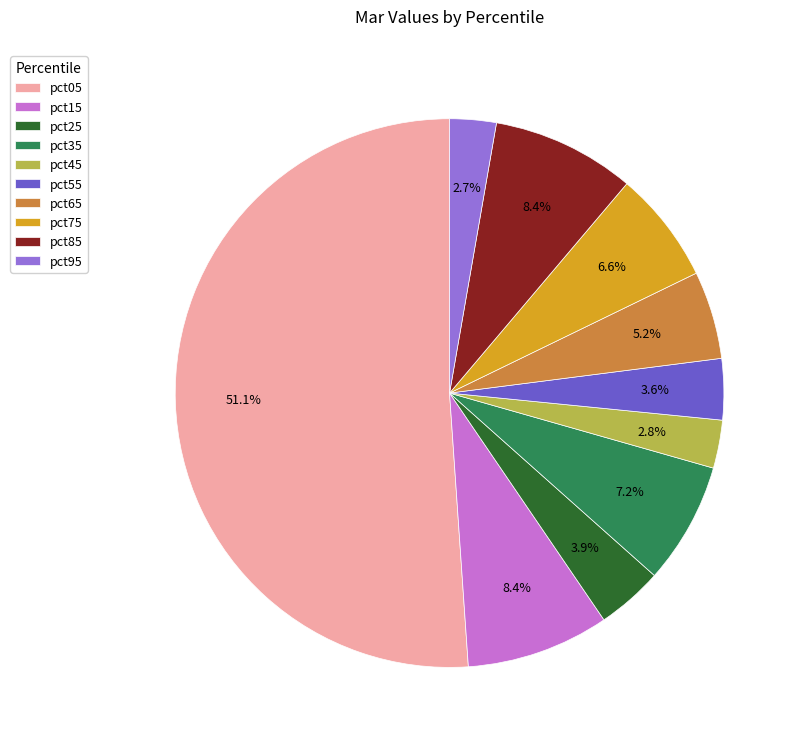

Which category accounts for the majority?

pct05